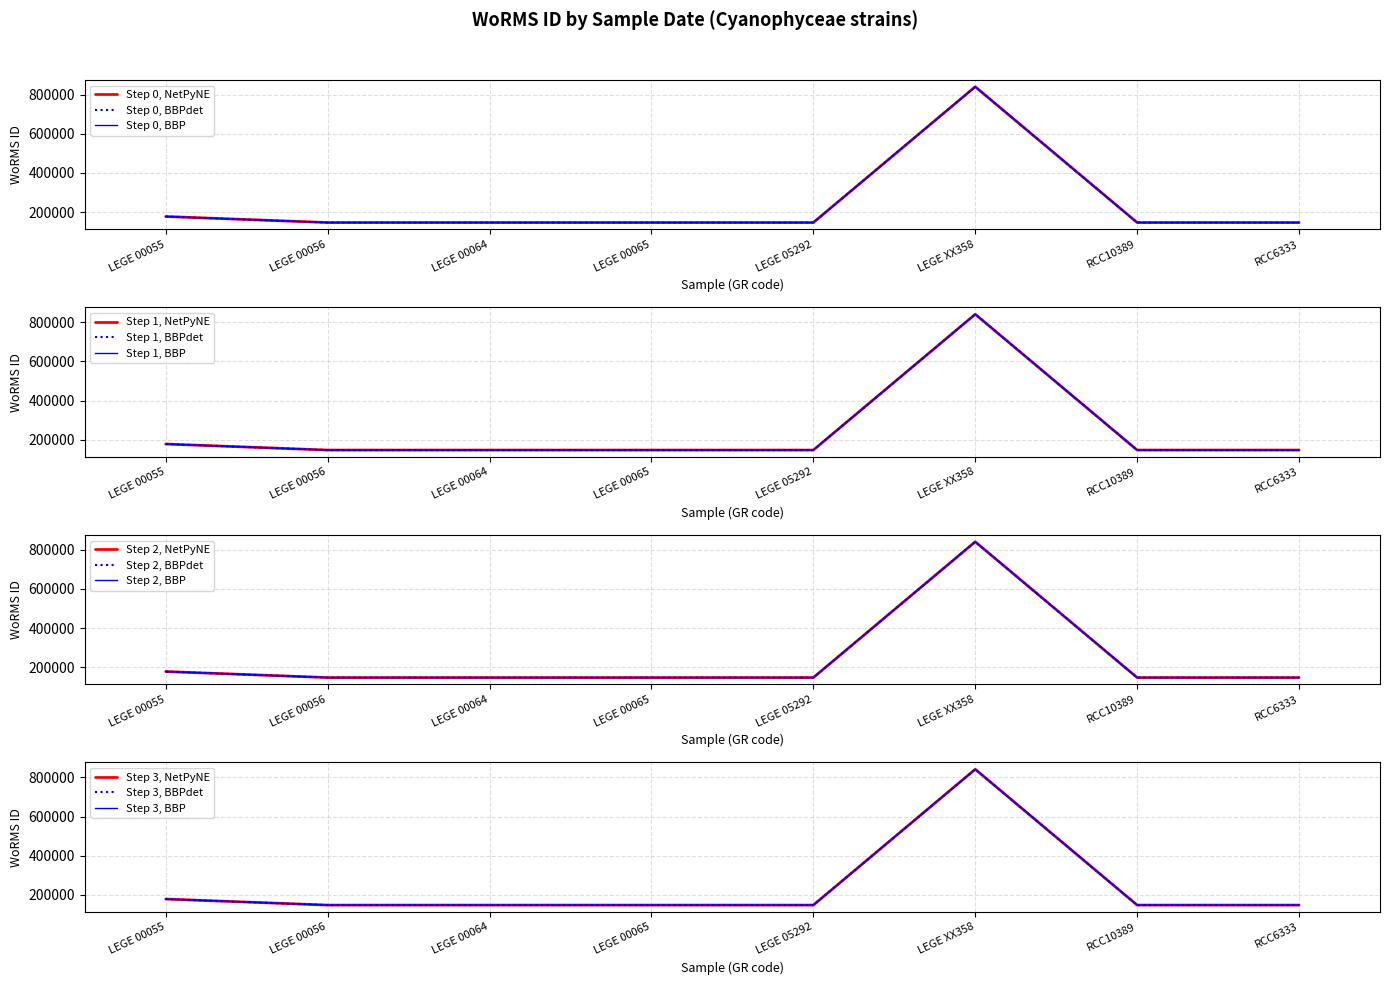

What is the maximum value for Step 0, BBP?

839926